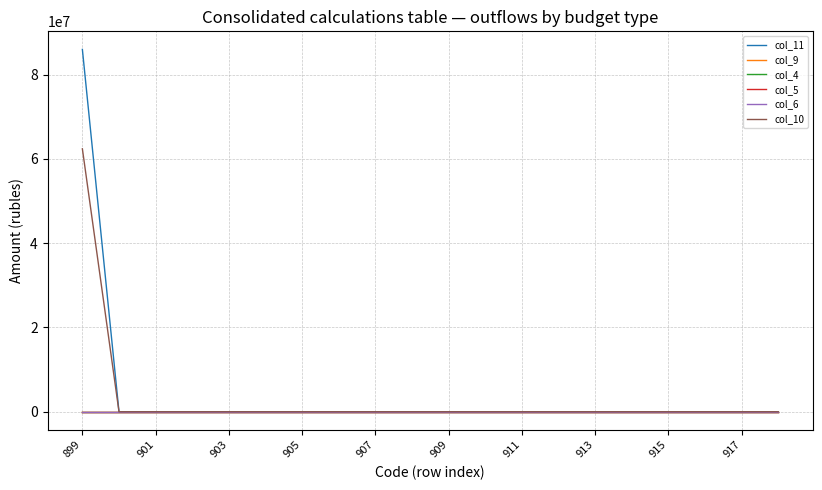

Does the chart have visible grid lines?

Yes